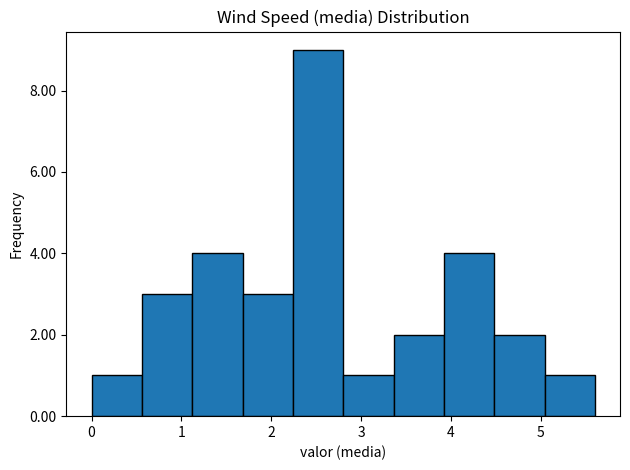

How tall is the bar that spans 2.80 to 3.36 on the x-axis? Neither the bar edges nor the heights are printed on the chart, so give them approximately, as read against the axes.

1